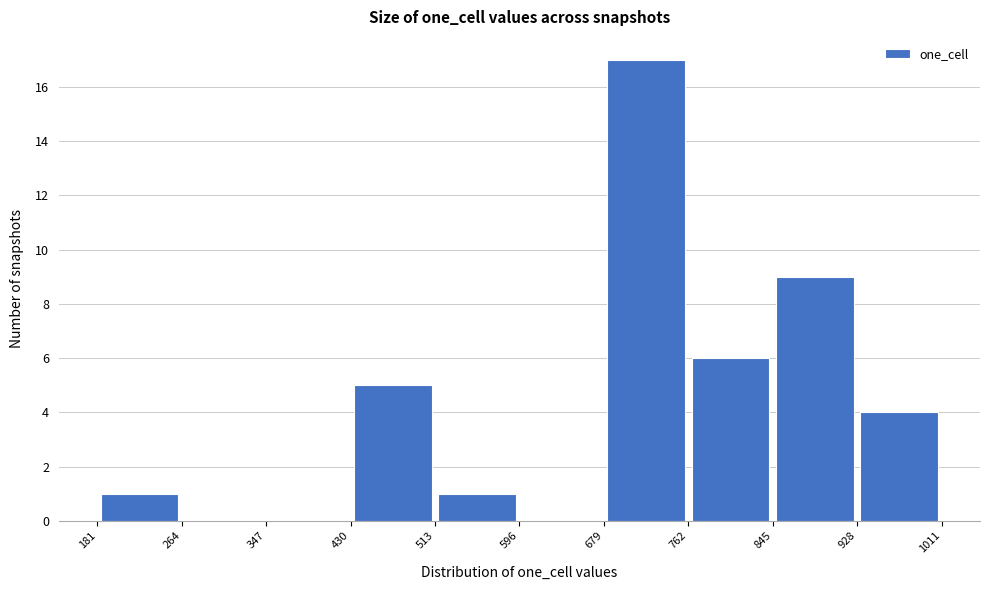

Reading left to right, transcribe this chart: for each bar, give the range it covers on the x-axis and its height. The values are not printed on the chart, so give them approximately, as read against the axis.

181 to 264: 1
264 to 347: 0
347 to 430: 0
430 to 513: 5
513 to 596: 1
596 to 679: 0
679 to 762: 17
762 to 845: 6
845 to 928: 9
928 to 1011: 4